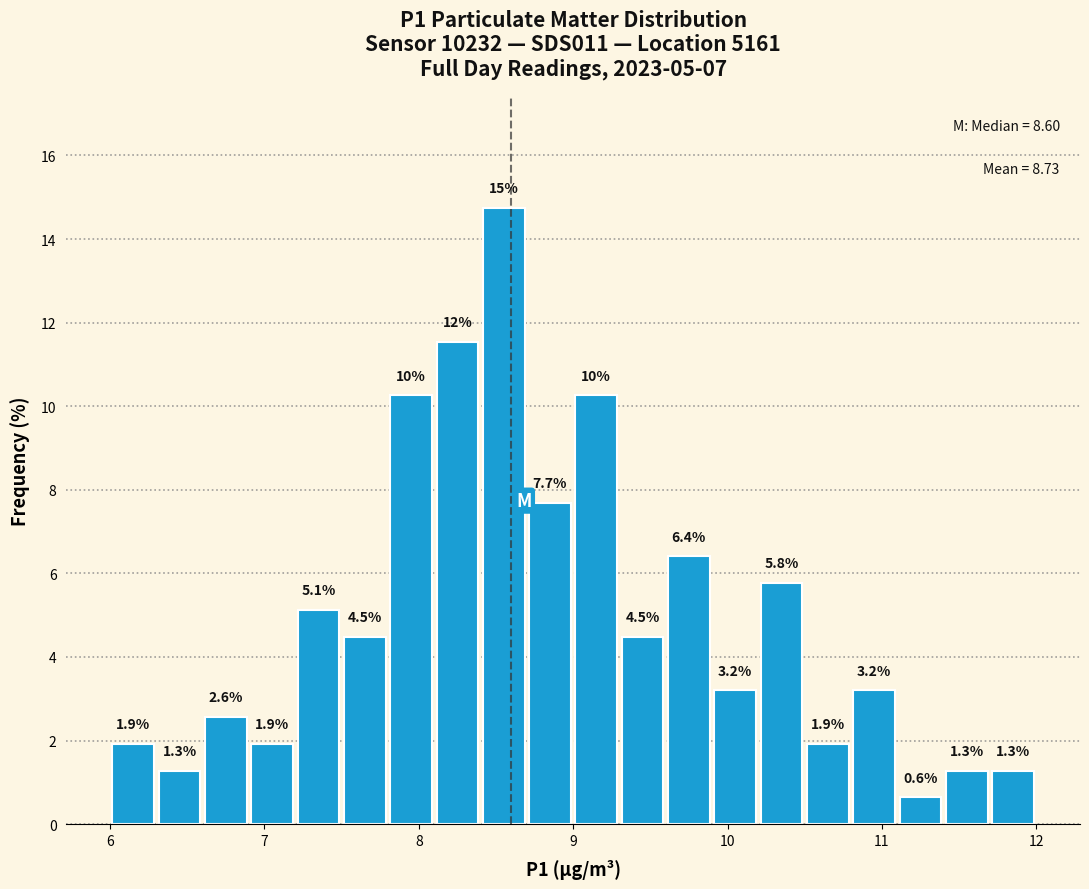

Read against the x-axis, roughly where is the centre of the tallest bar?

8.6